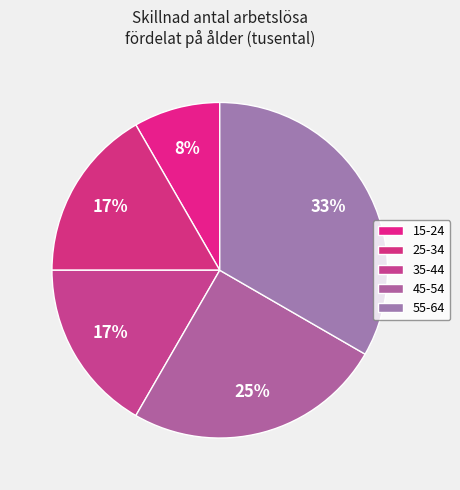

To the nearest percent, what is the average slice percentage?

20%